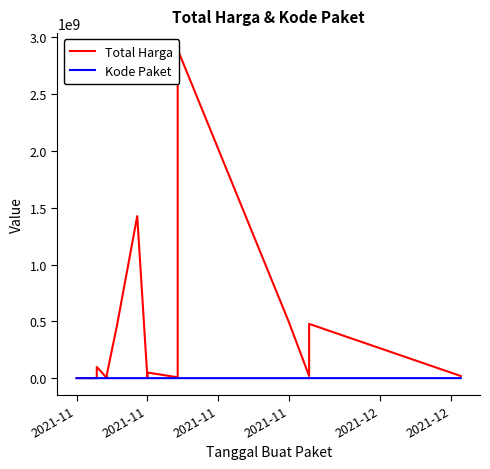

Where is the first local maximum for Kode Paket?

2021-11